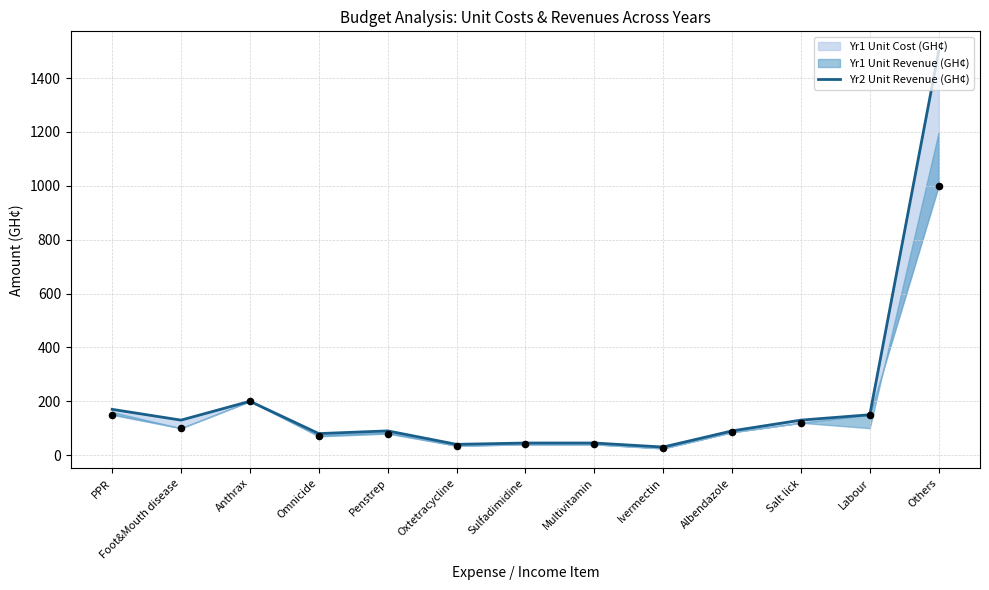

What is the ratio of the value at Foot&Mouth disease to the value at Others?

0.1